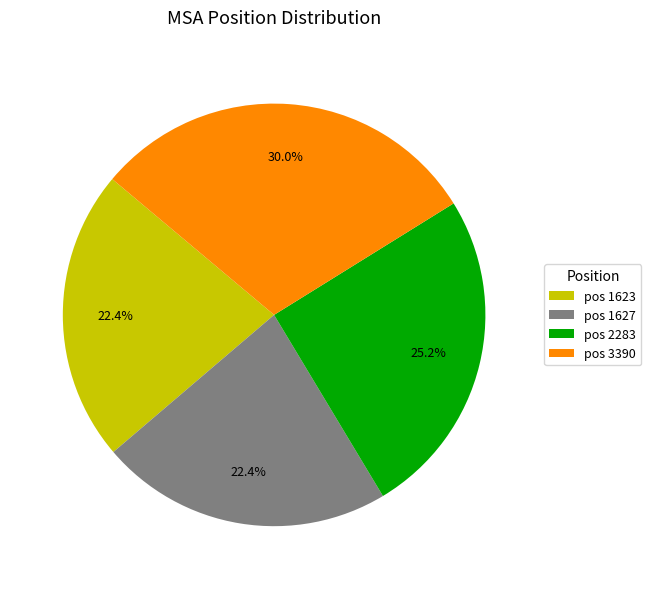

What is the largest slice in the pie chart?

pos 3390